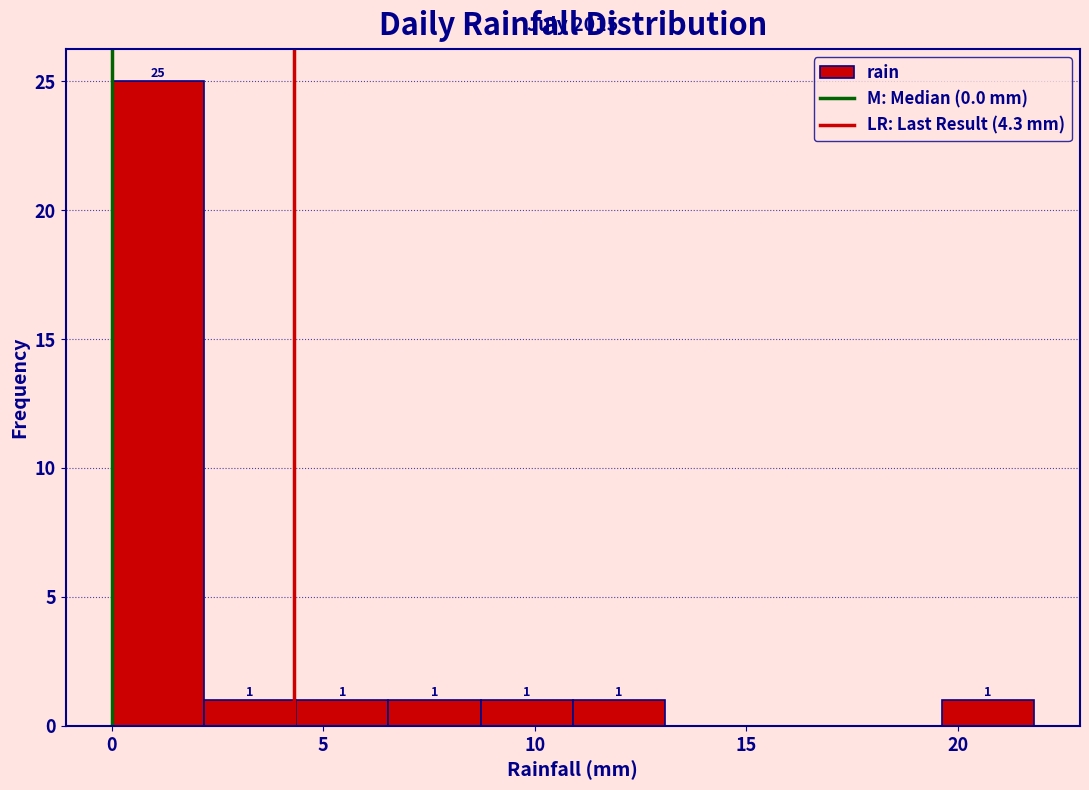

Over which range of the x-axis is the bar tallest?

0.0 to 2.0